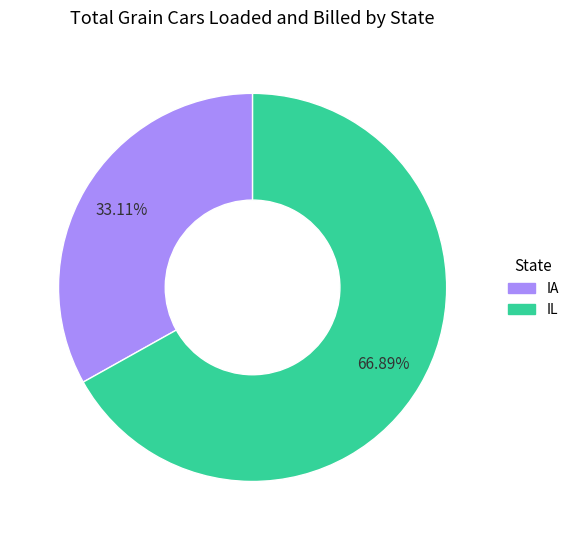

Is there any slice that represents more than half of the pie?

Yes